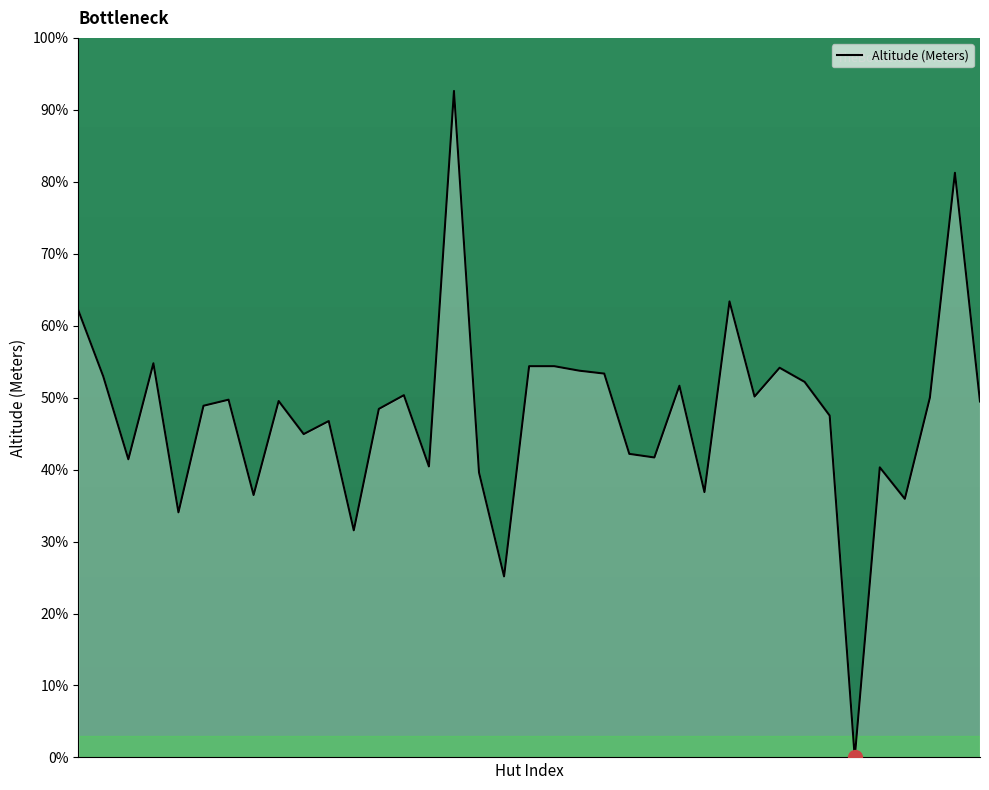

What is the greatest value displayed?

92.6